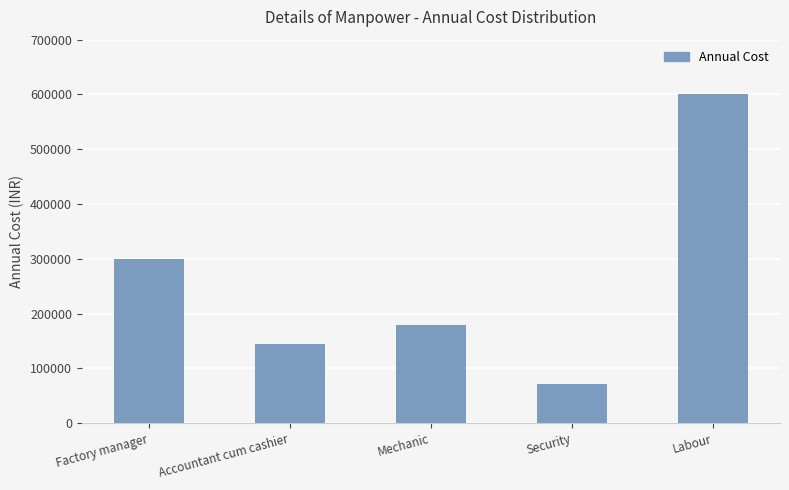

What is the change in value from Accountant cum cashier to Security?

-72000